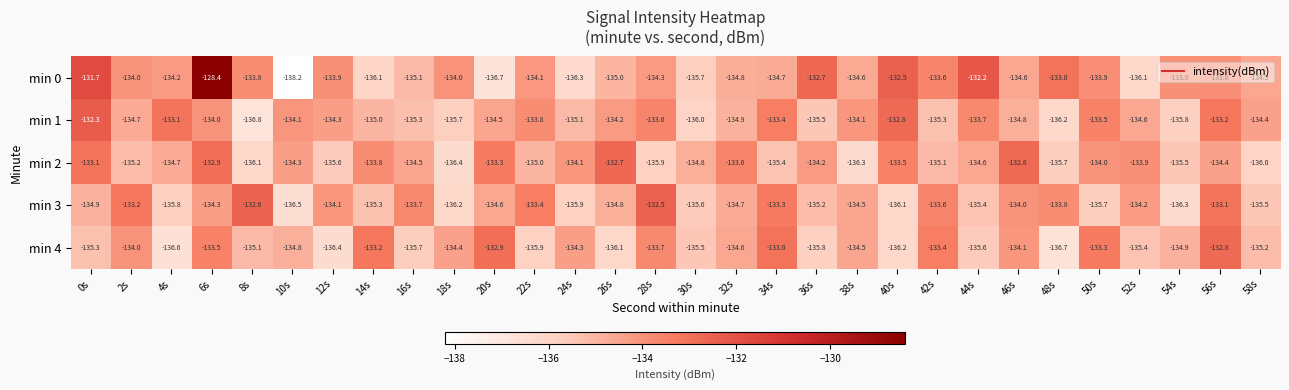

Count the number of categories in the chart.

30